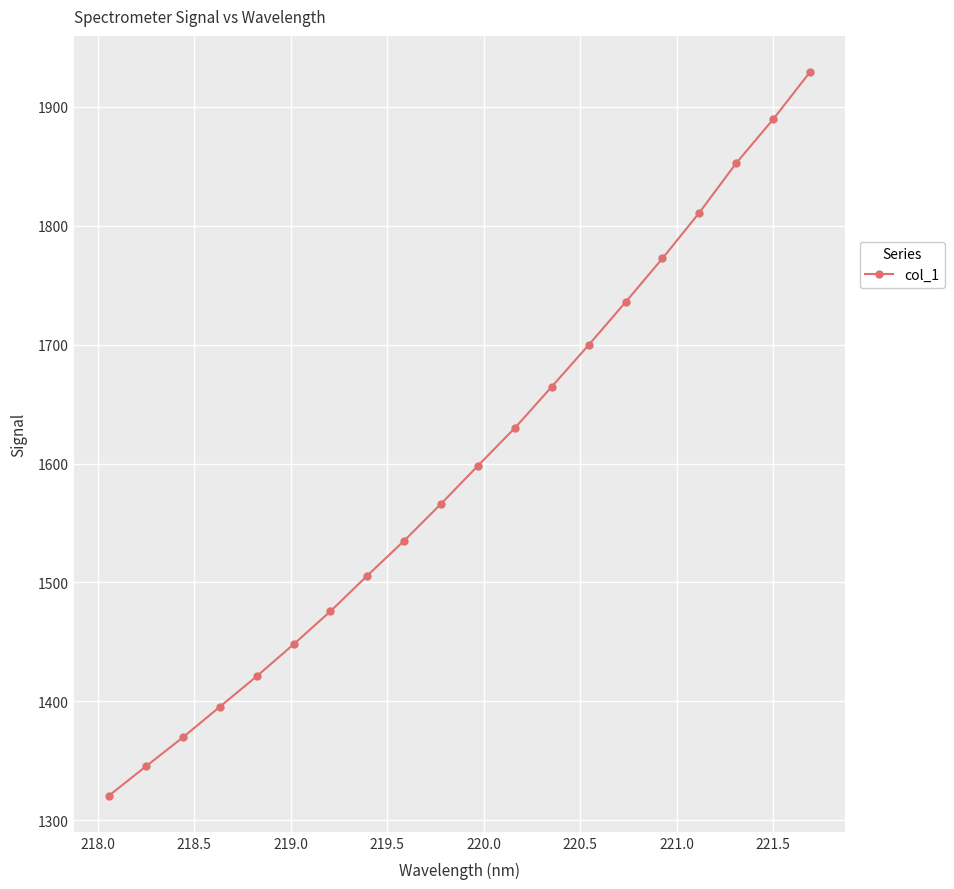

What is the greatest value displayed?

1929.4